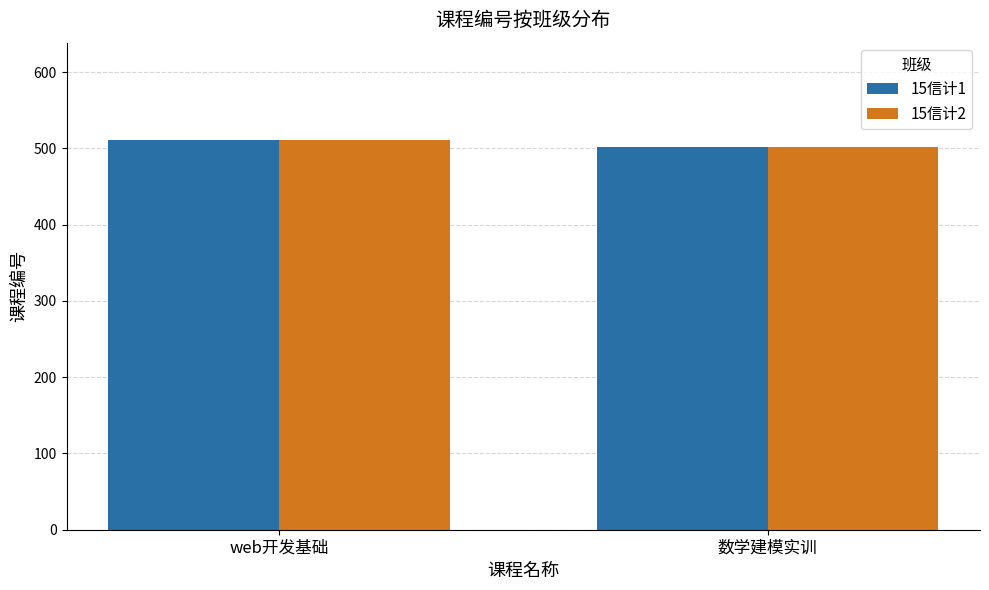

Reading left to right, extract all data points from this chart.

15信计1: web开发基础=511	数学建模实训=502
15信计2: web开发基础=511	数学建模实训=502